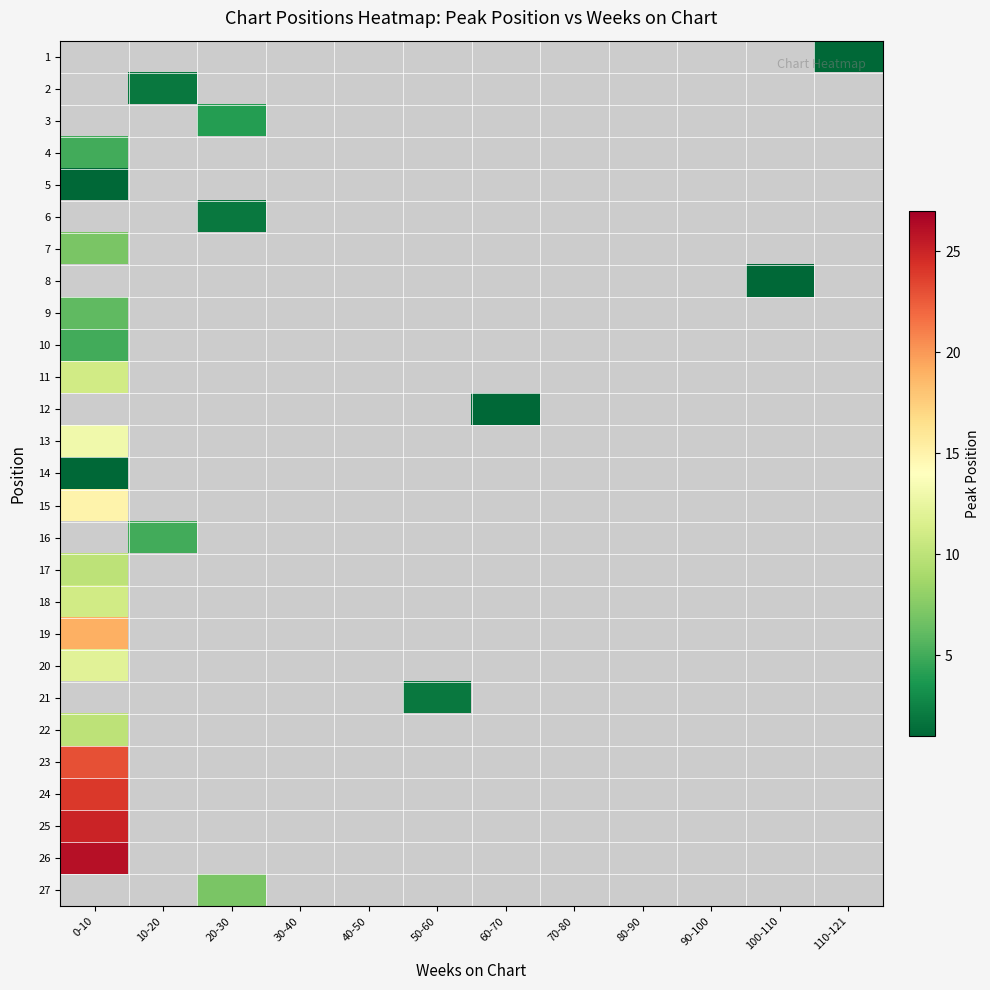

At which label does 5 reach its peak?

0-10